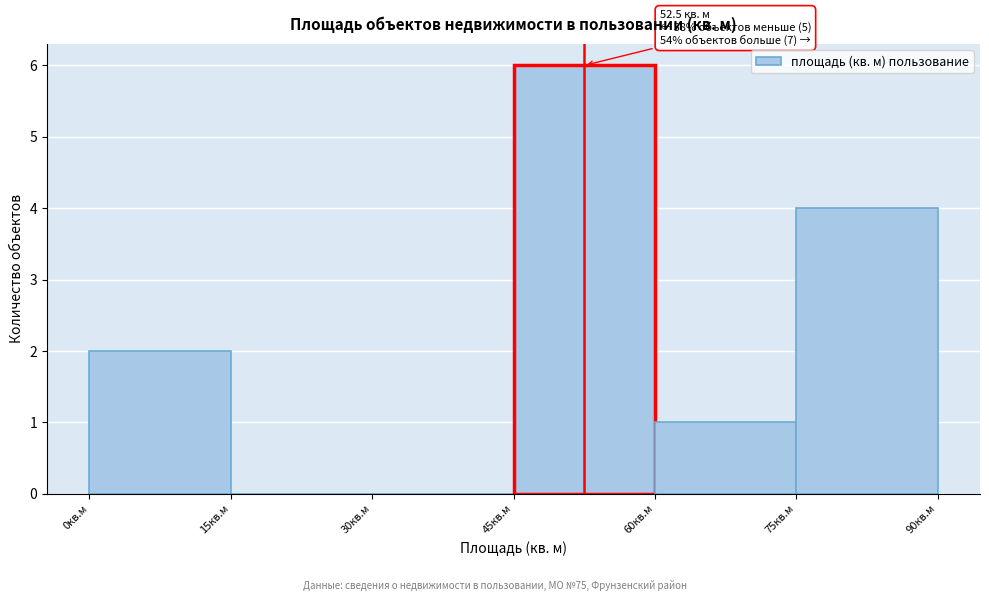

Over which range of the x-axis is the bar tallest?

45 to 60